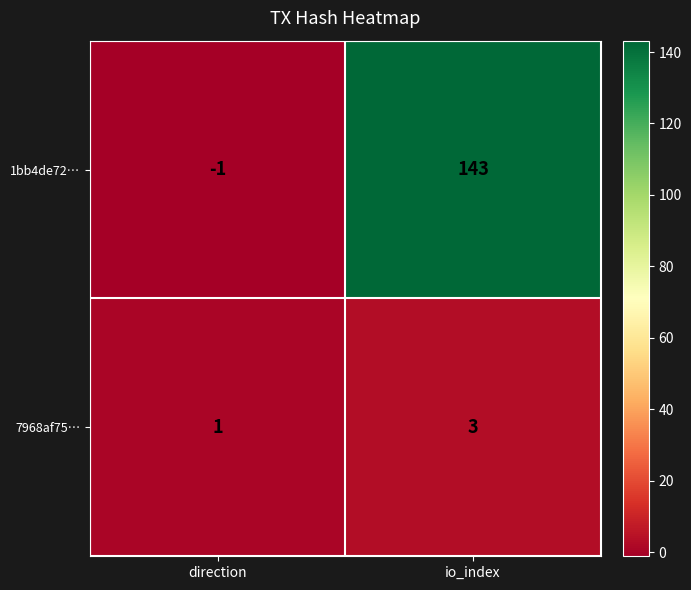

Which series has the widest spread of values?

1bb4de72…